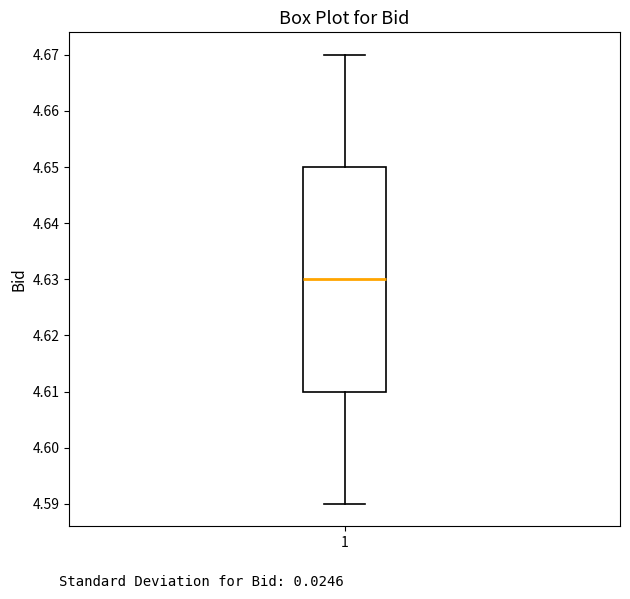

Where does the median line of the box at x = 1 sit on the y-axis? The values are not printed on the chart, so give them approximately, as read against the axis.

4.63